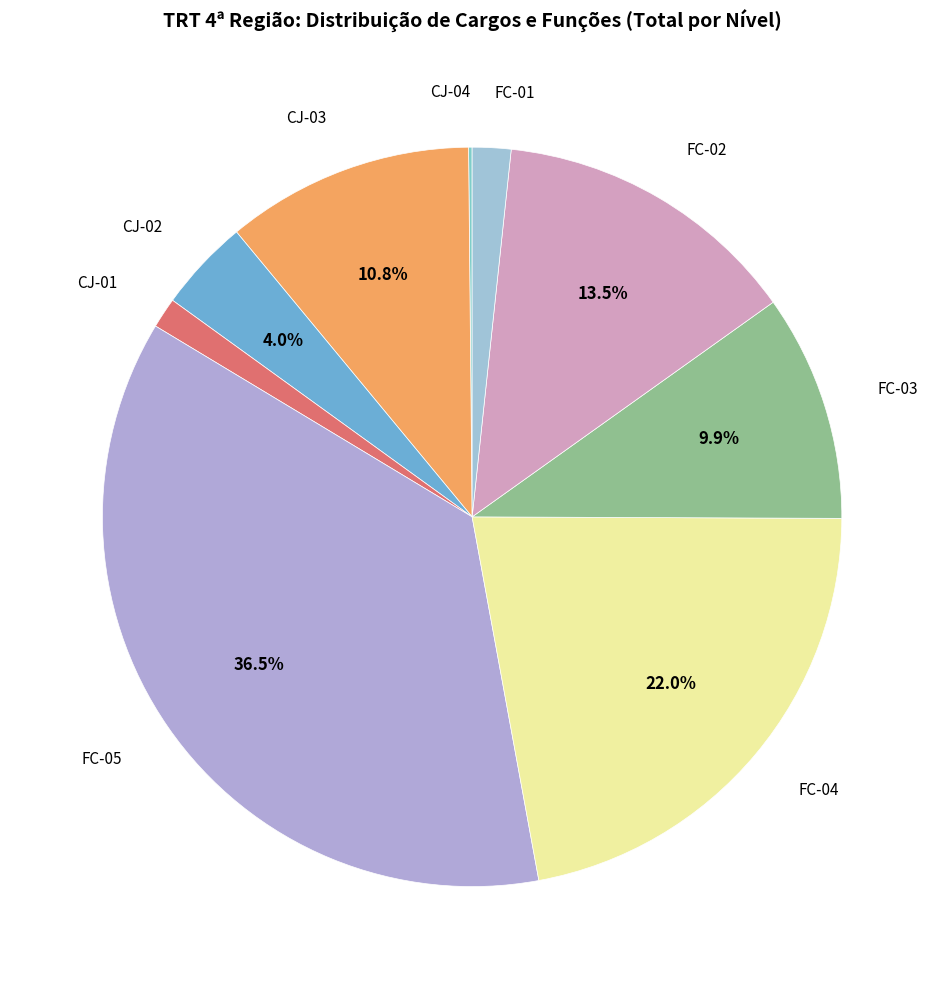

Is there any slice that represents more than half of the pie?

No